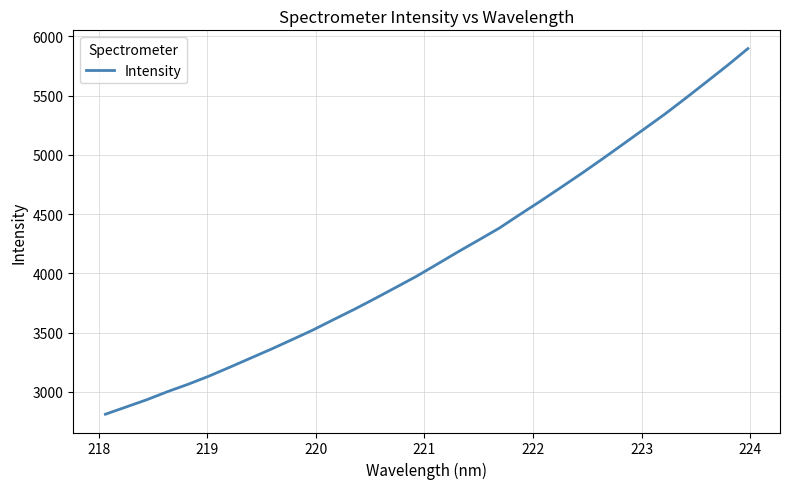

What is the minimum value shown in the chart?

2810.4